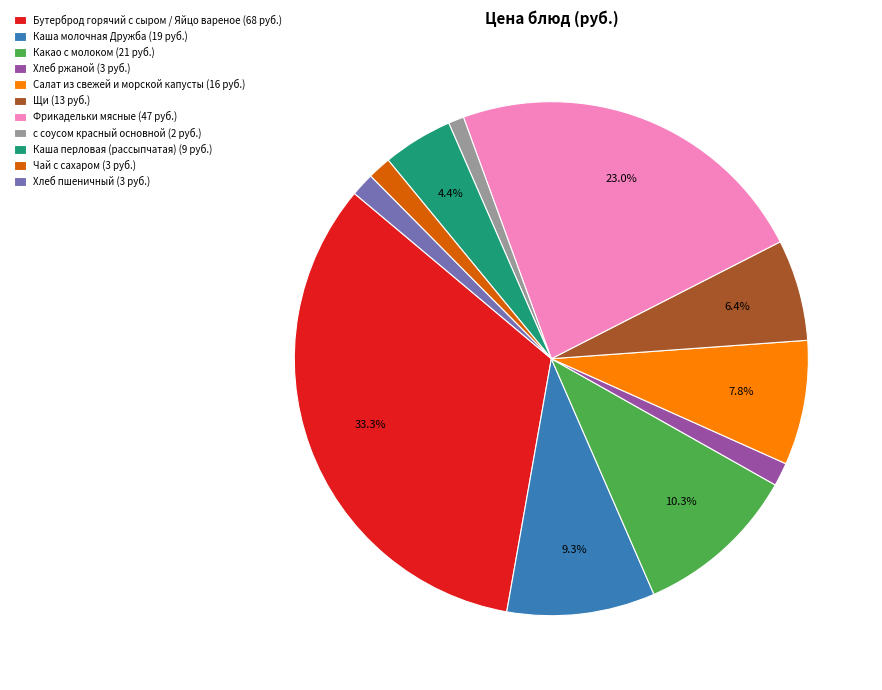

The Хлеб ржаной slice represents 1% of the pie. True or false?

True